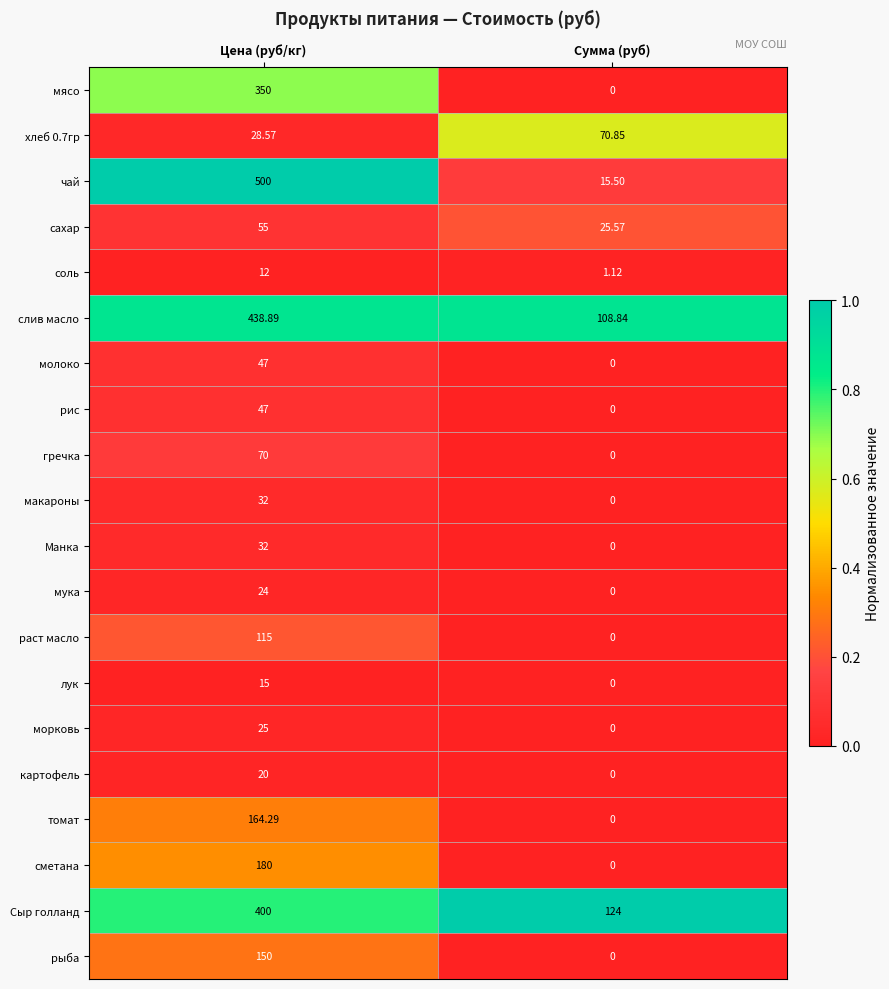

At which label does хлеб 0.7гр reach its minimum?

Цена (руб/кг)